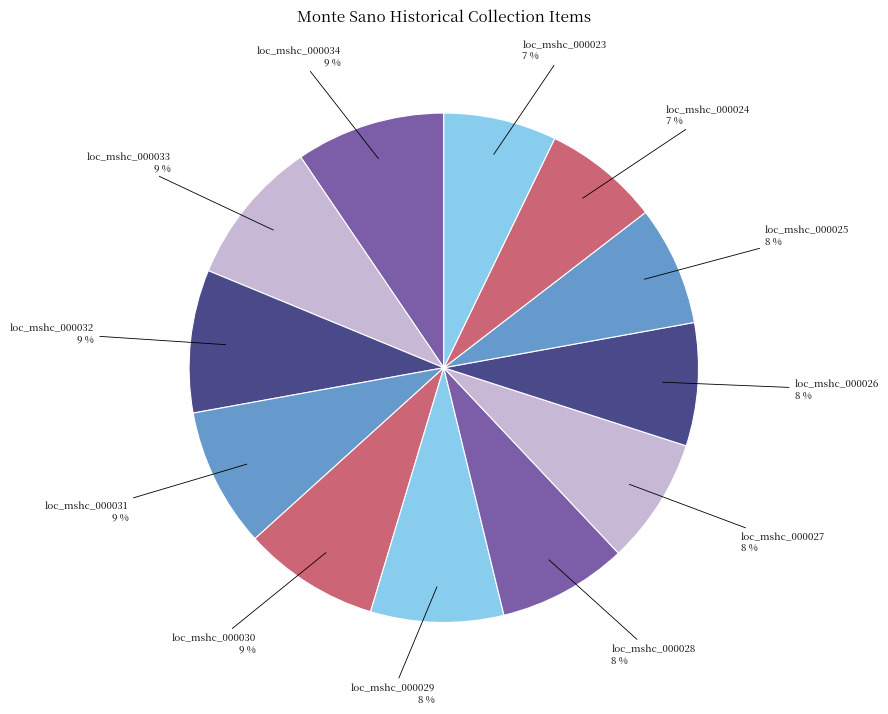

Count the number of slices in the pie.

12